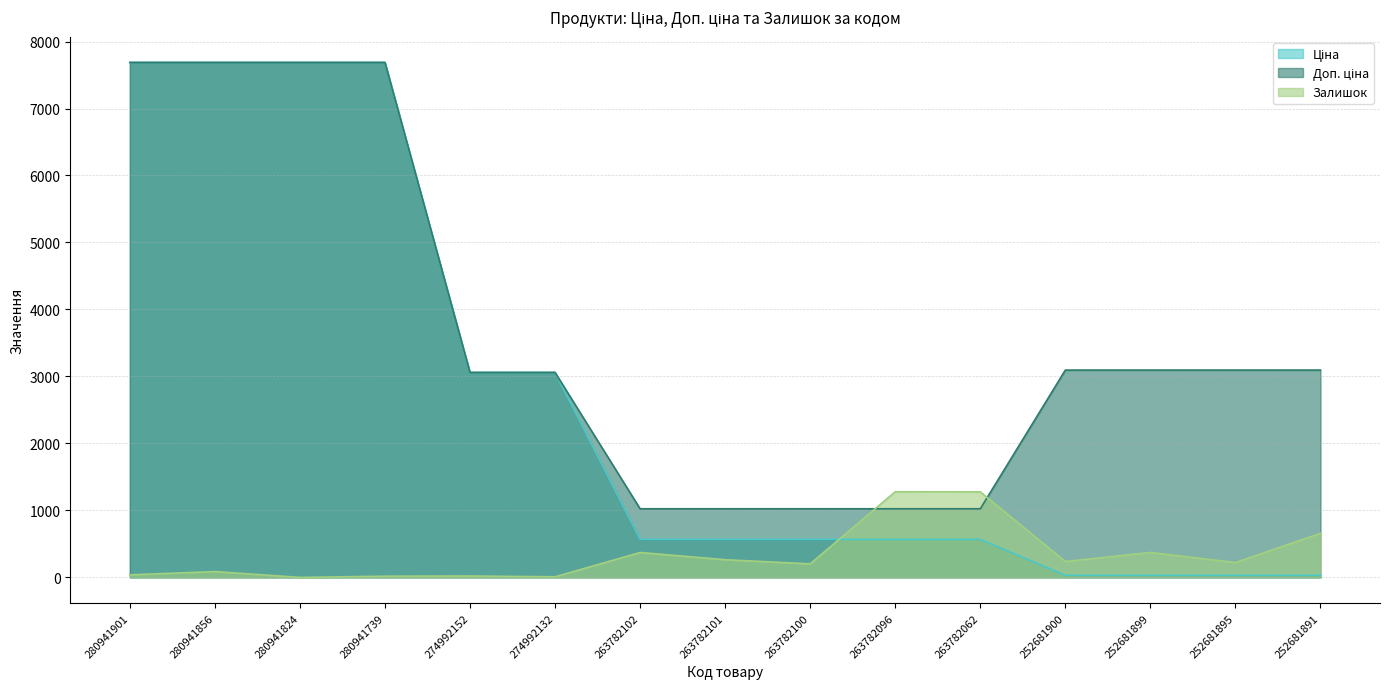

Is the value of Доп. ціна at 263782102 greater than the value of Ціна at 280941901?

No